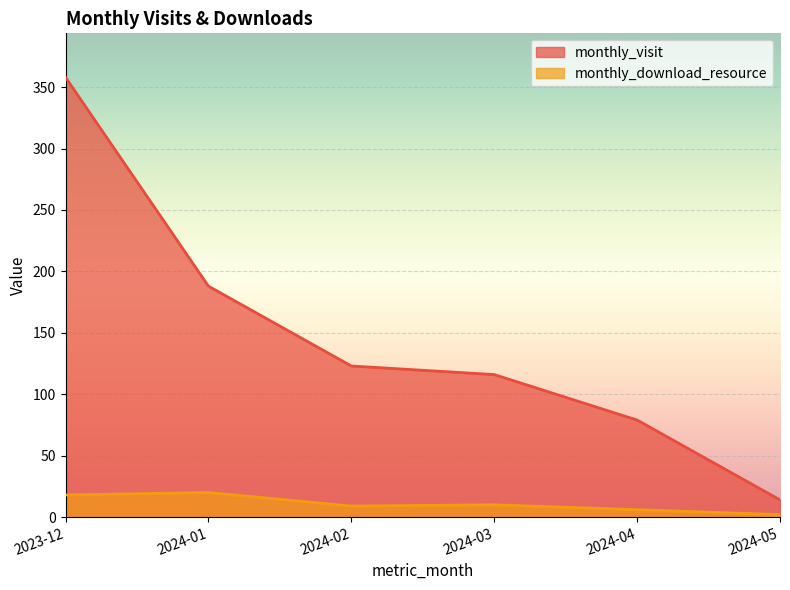

What is the label of the 5th point from the right?

2024-01